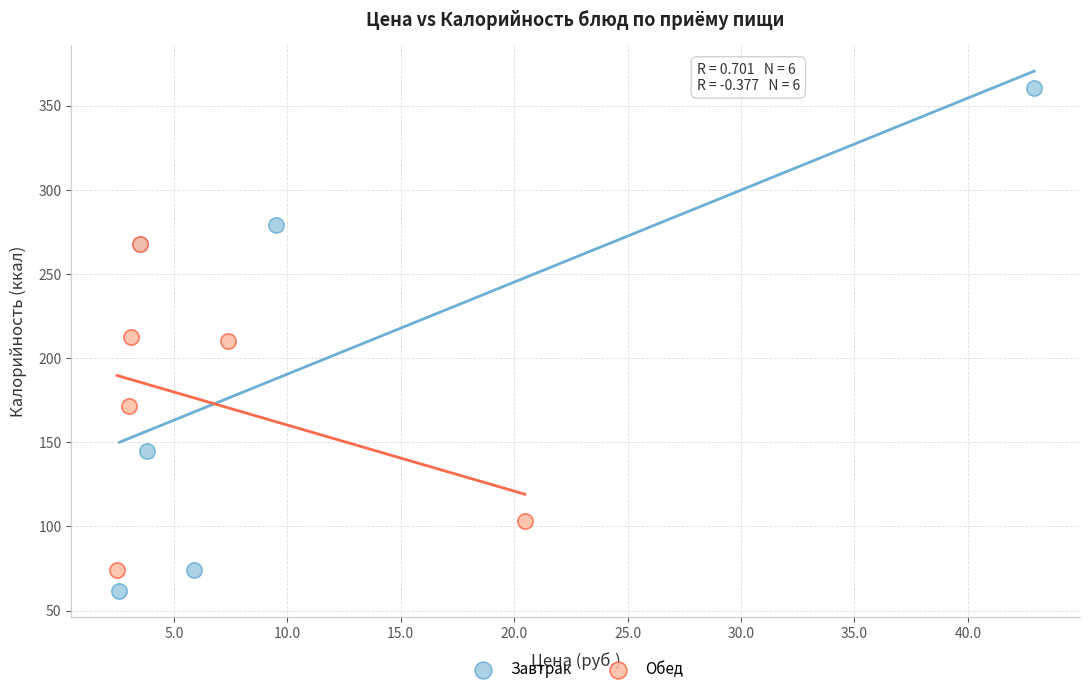

What are all the series names shown in the legend?

Завтрак, Обед